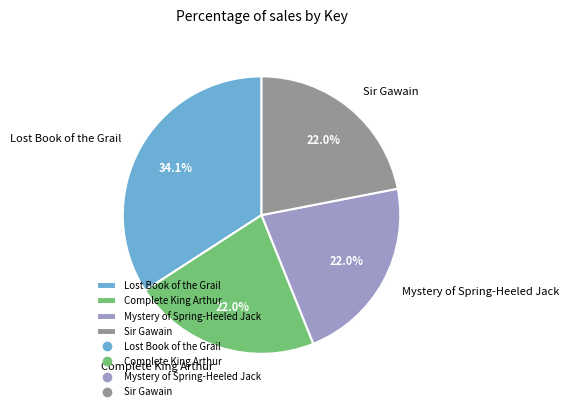

Is the sum of Complete King Arthur and Sir Gawain greater than half?

No